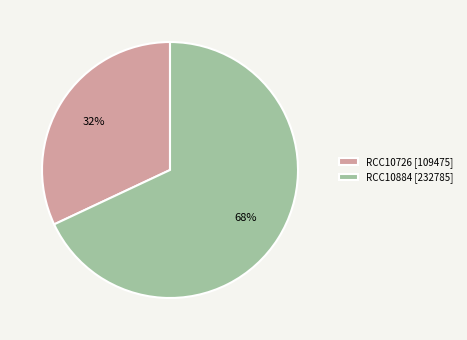

Is RCC10884 the majority of the pie?

Yes